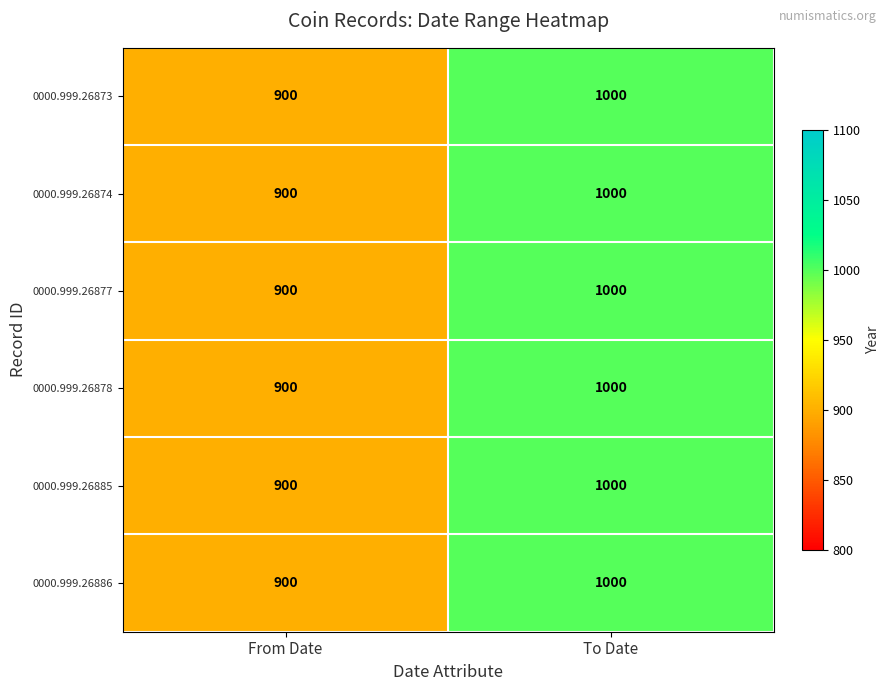

What is the total value across all series at From Date?

5400